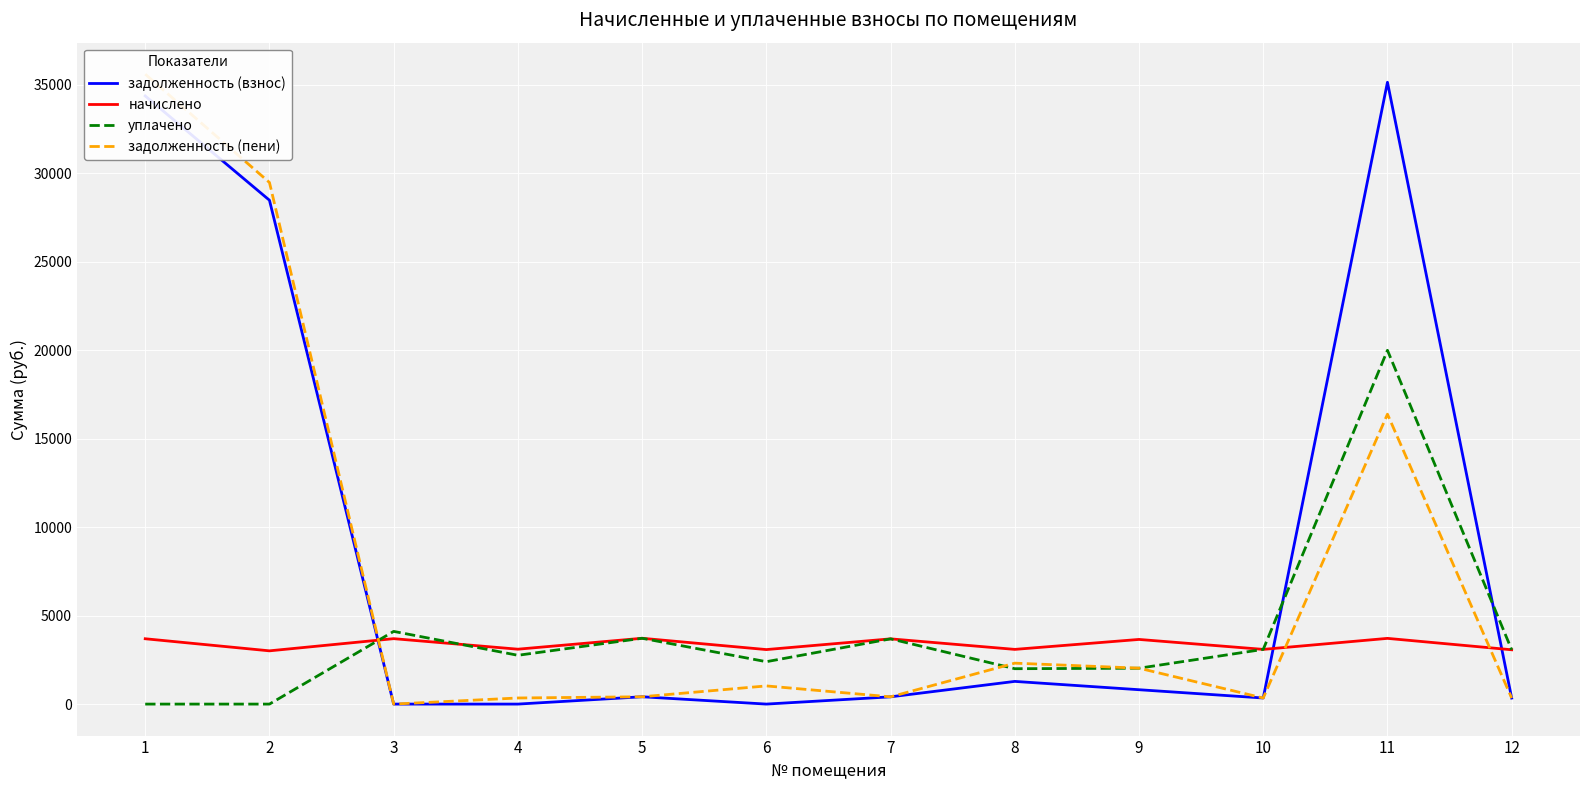

Is it true that начислено equals 1082.3 at 12?

False